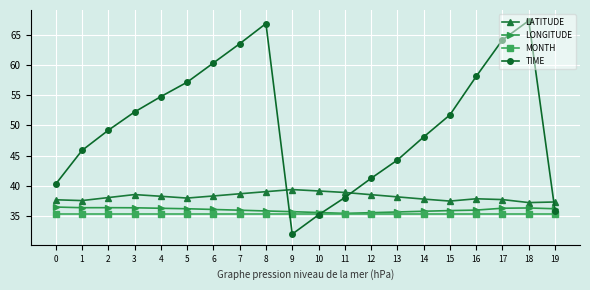

How many lines are shown in the chart?

4